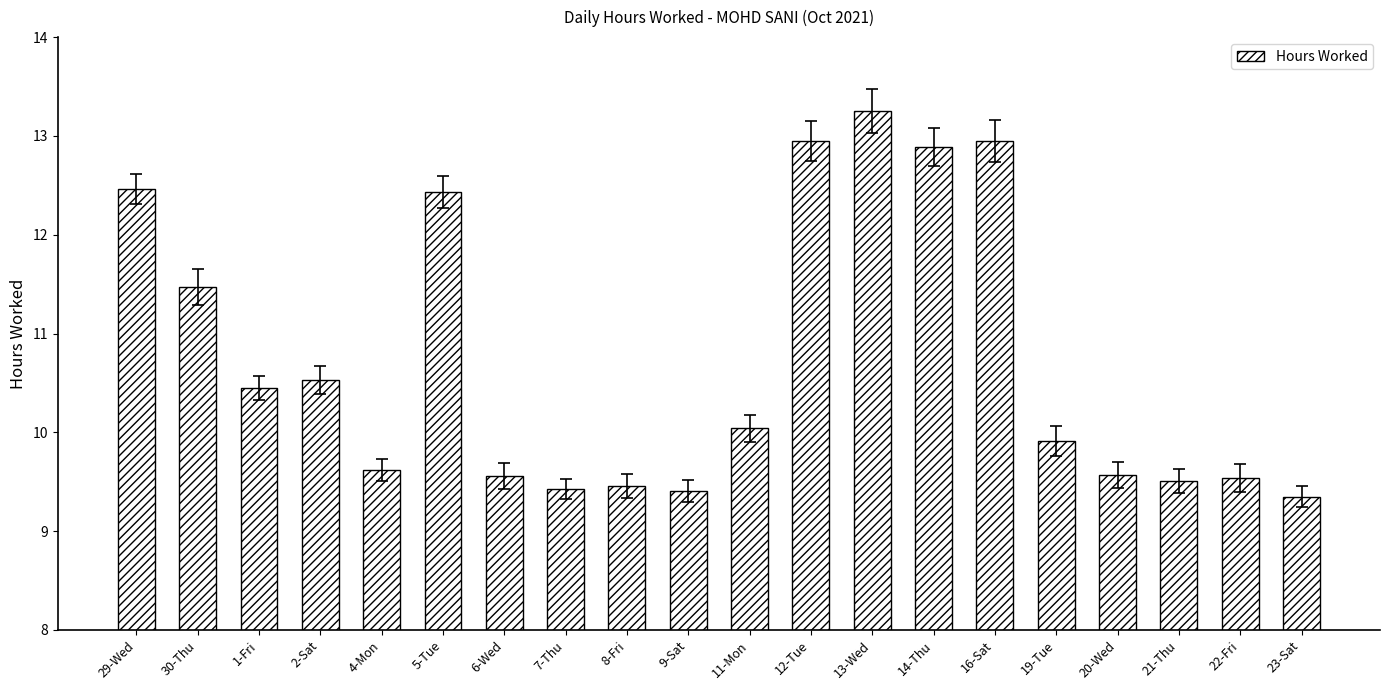

What is the change in value from 19-Tue to 22-Fri?

-0.4